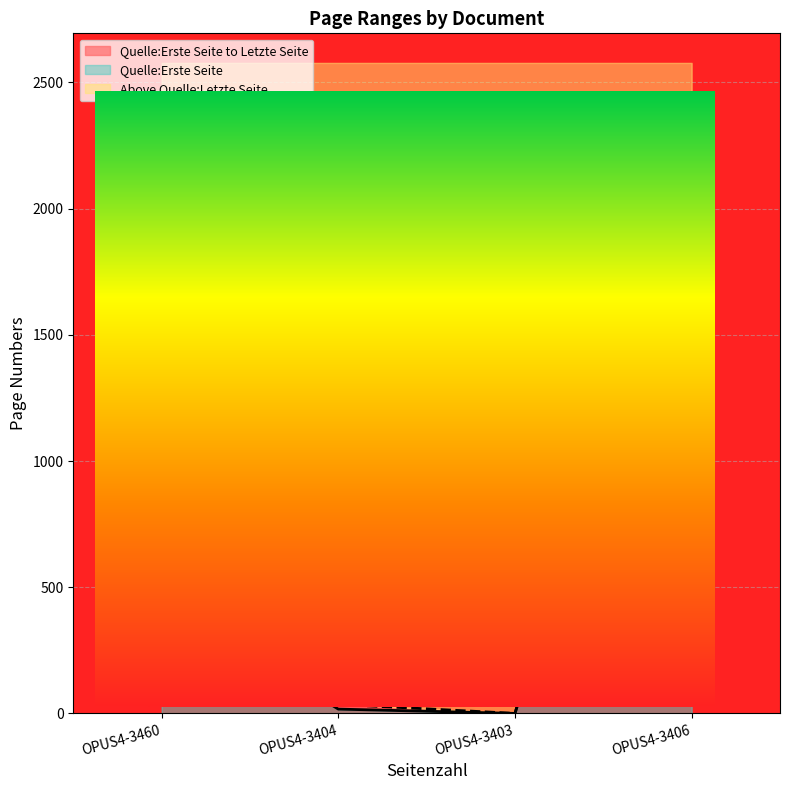

What is the sum of all Quelle:Erste Seite values?

2799.0